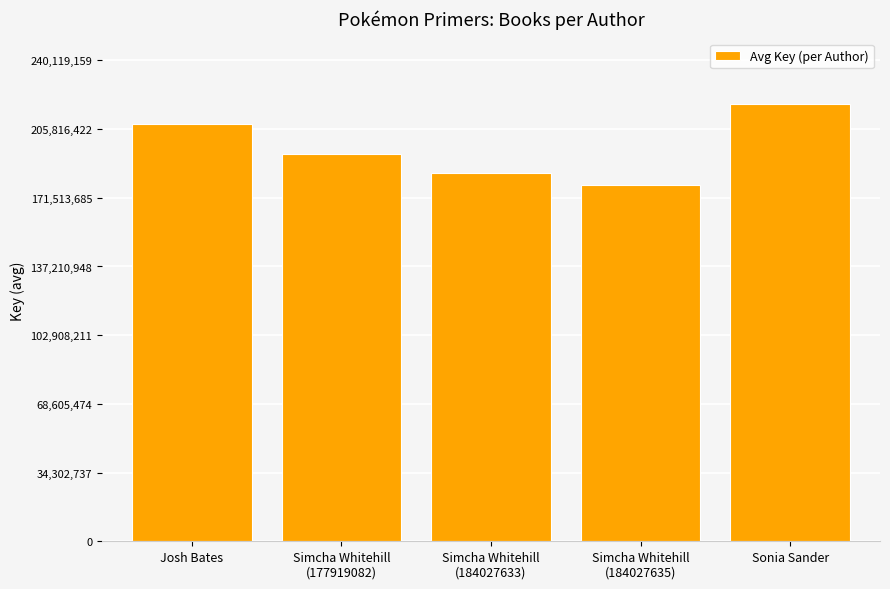

What is the label of the 1st bar from the left?

Josh Bates